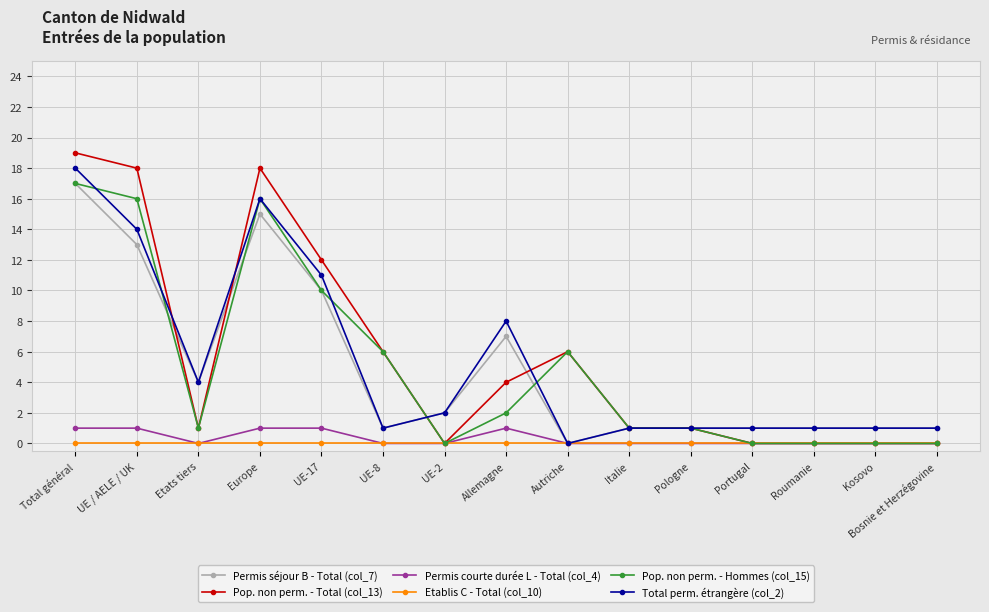

Which category has the lowest value in the Total perm. étrangère (col_2) series?

Autriche